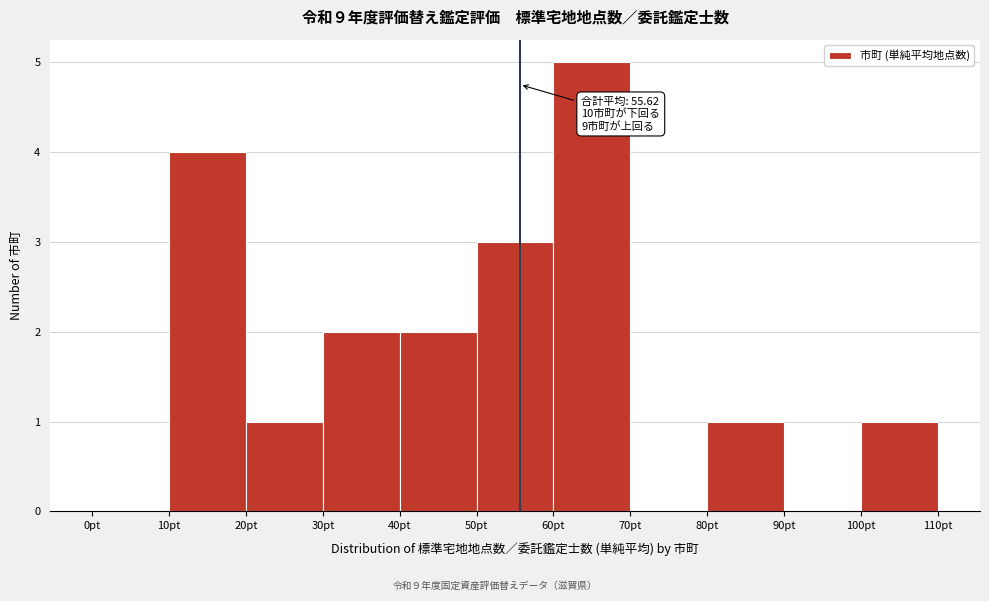

Over which range of the x-axis is the bar tallest?

60 to 70